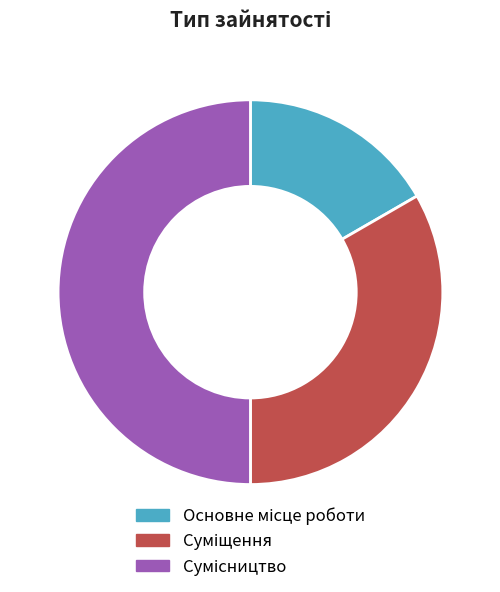

Combined, do Сумісництво and Суміщення account for over 50%?

Yes